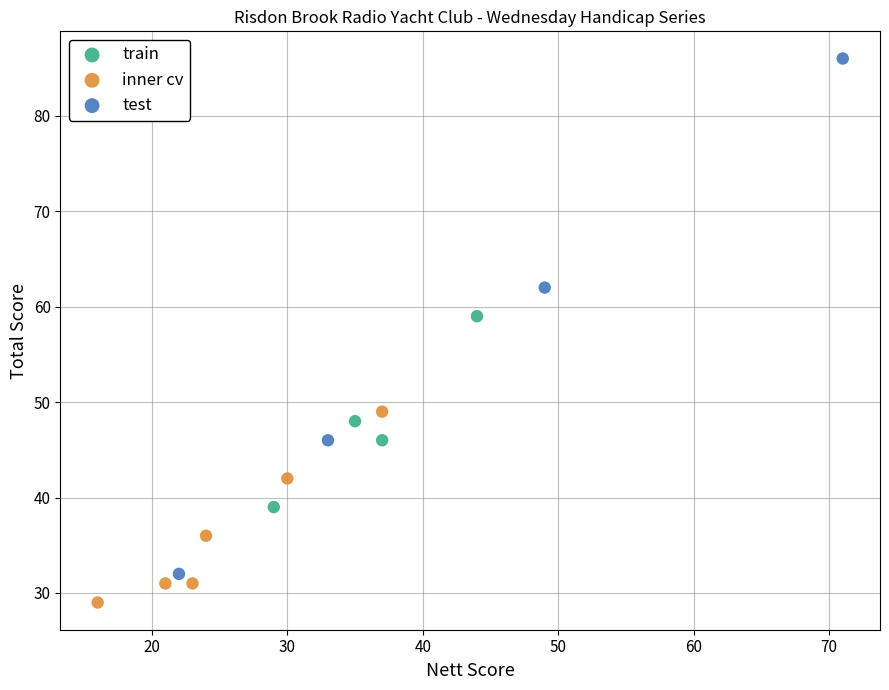

Which series contains the lowest Y value?

inner cv